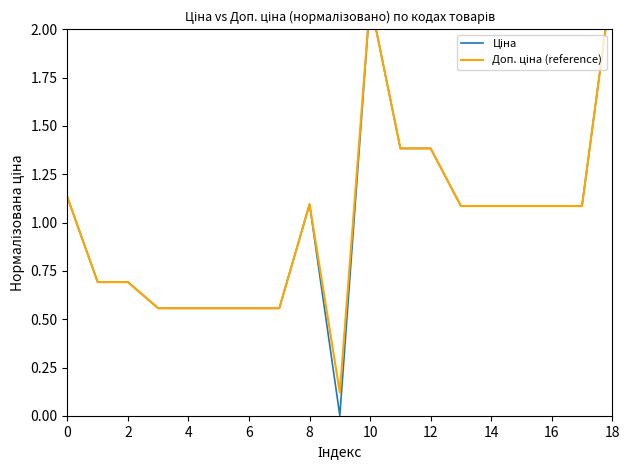

What is the difference between the Ціна values at 15 and 18?

1.2